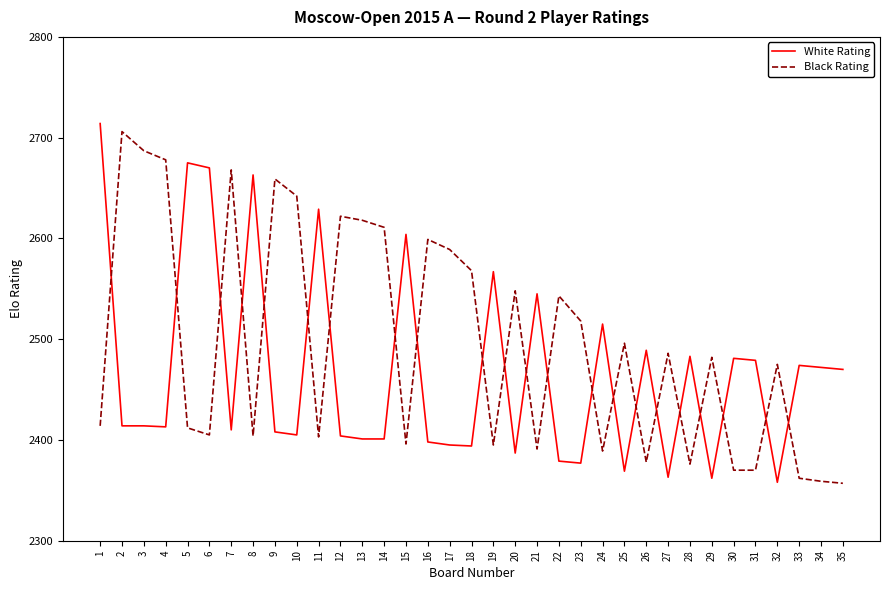

True or false: White Rating has a value of 975 at 21.

False